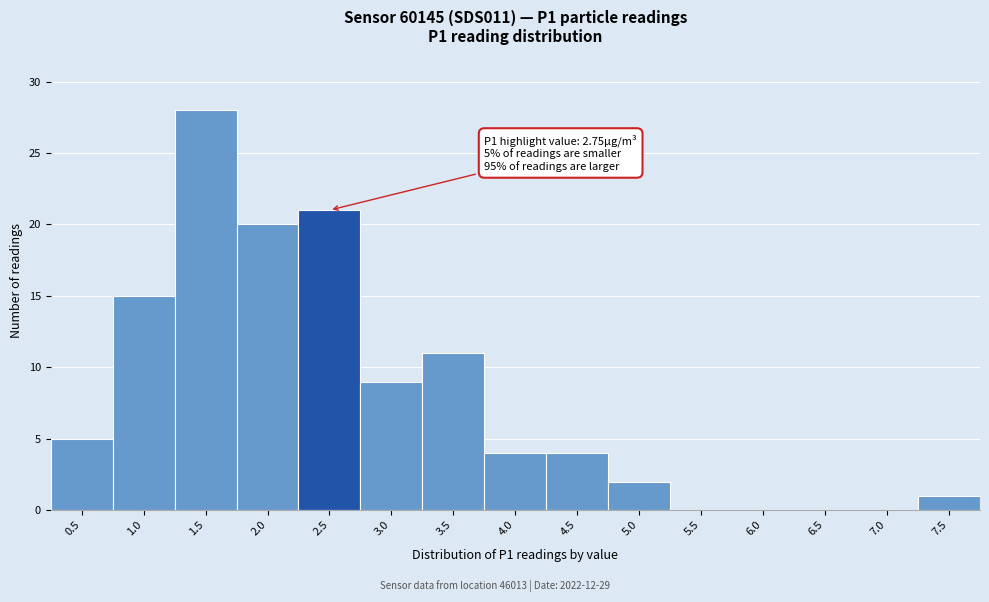

Reading left to right, transcribe all the data shown in this chart.

0.5=5	1.0=15	1.5=28	2.0=20	2.5=21	3.0=9	3.5=11	4.0=4	4.5=4	5.0=2	5.5=0	6.0=0	6.5=0	7.0=0	7.5=1